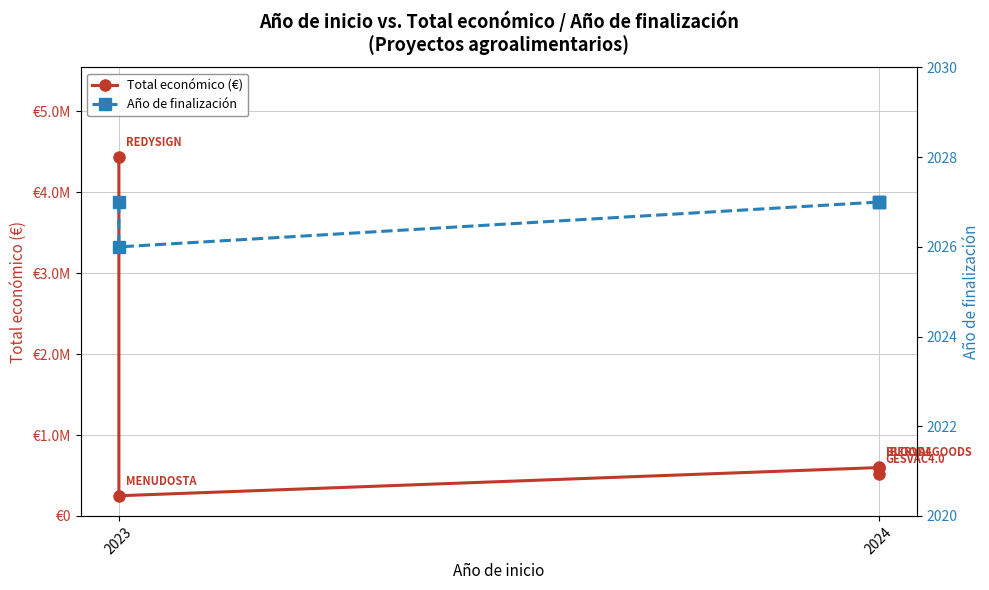

Does the chart have visible grid lines?

Yes